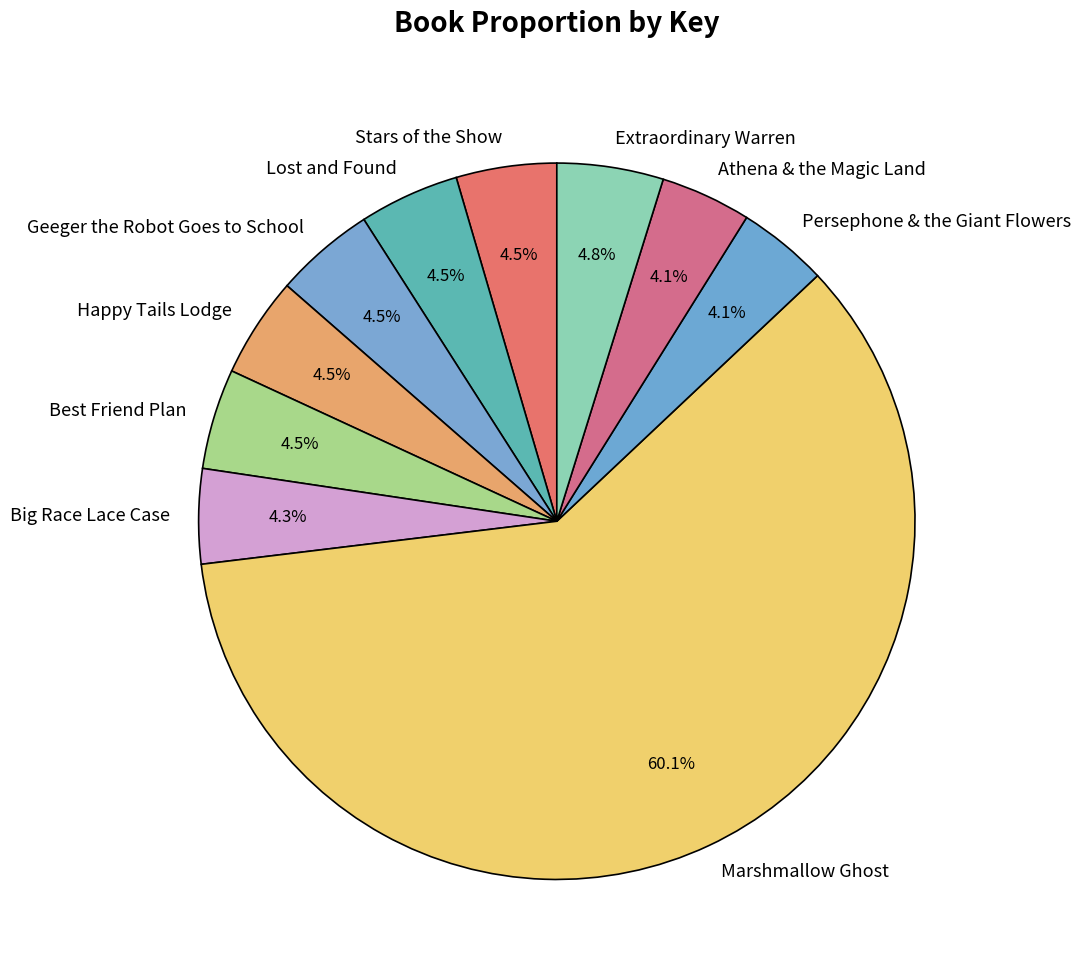

What is the ratio of the value at Best Friend Plan to the value at Extraordinary Warren?

0.9